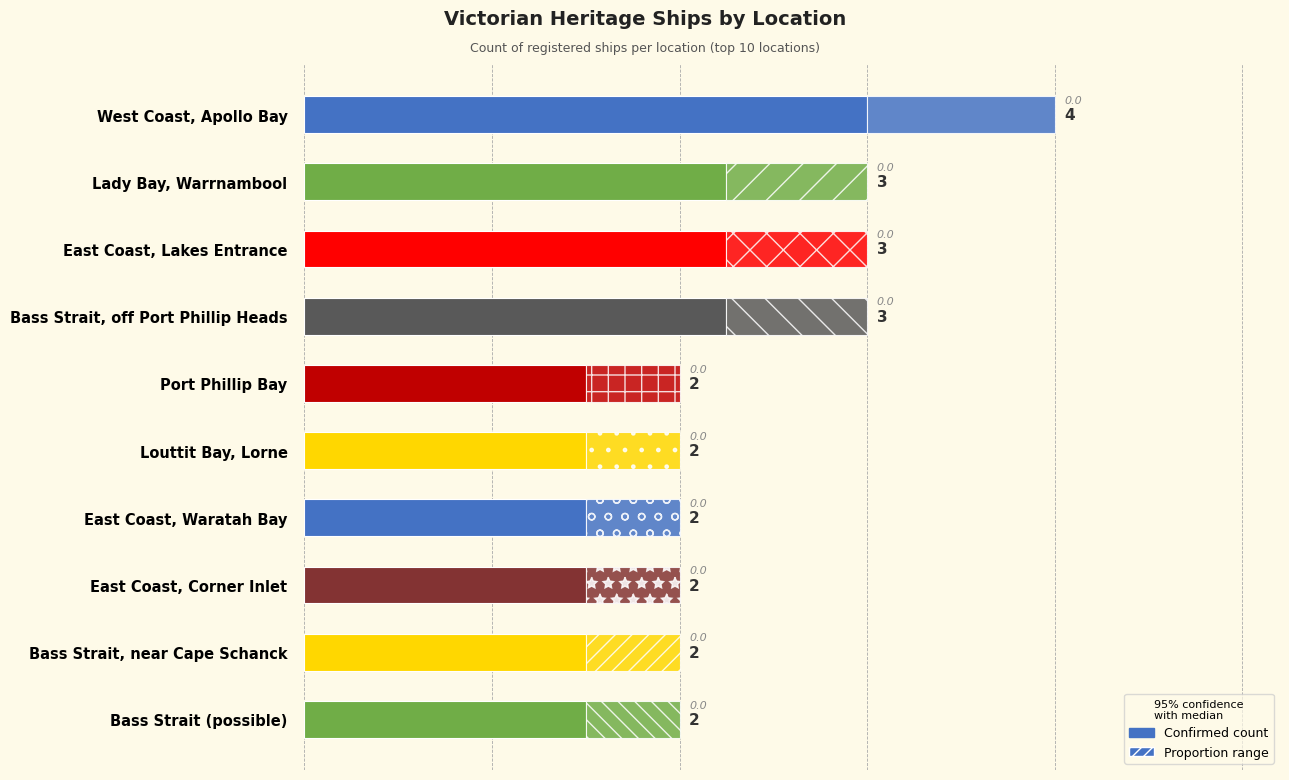

The chart shows a value of 2 at Port Phillip Bay. True or false?

True